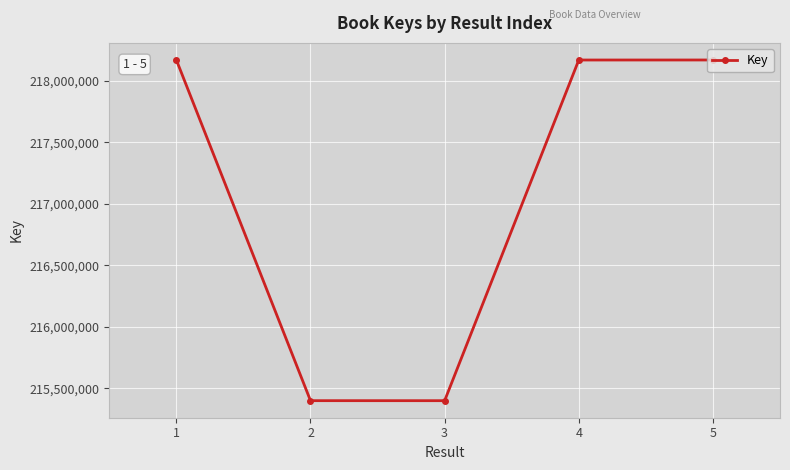

What is the minimum value shown in the chart?

215400025